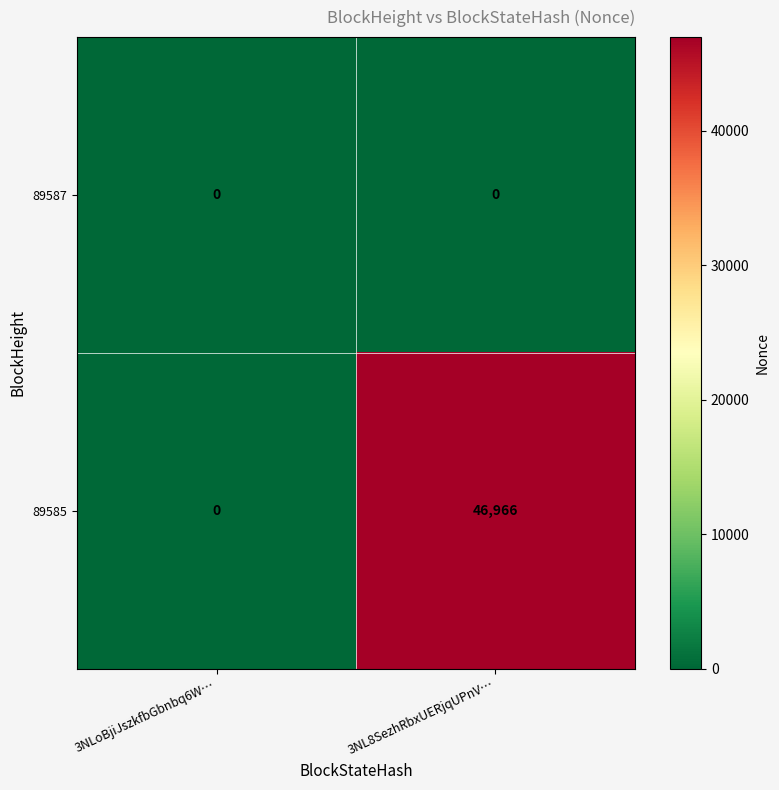

How many series are shown in this chart?

2